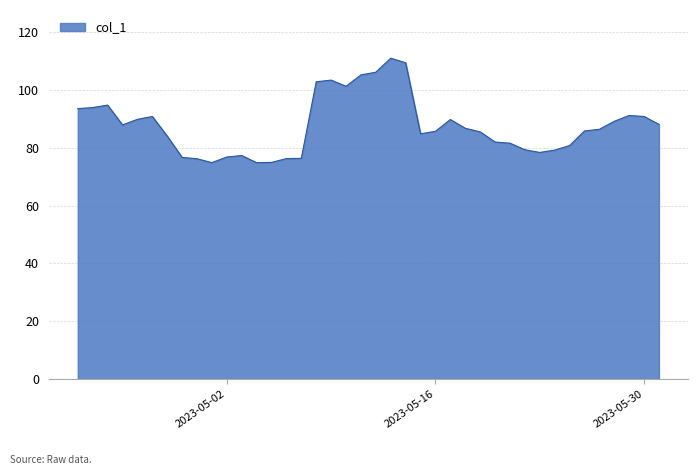

List the labels in order of value, largest first.

2023-05-13, 2023-05-14, 2023-05-12, 2023-05-11, 2023-05-09, 2023-05-08, 2023-05-10, 2023-04-24, 2023-04-23, 2023-04-22, 2023-05-29, 2023-04-27, 2023-05-30, 2023-04-26, 2023-05-17, 2023-05-28, 2023-05-31, 2023-04-25, 2023-05-18, 2023-05-27, 2023-05-26, 2023-05-16, 2023-05-19, 2023-05-15, 2023-04-28, 2023-05-20, 2023-05-21, 2023-05-25, 2023-05-22, 2023-05-24, 2023-05-23, 2023-05-03, 2023-05-02, 2023-04-29, 2023-05-07, 2023-05-06, 2023-04-30, 2023-05-05, 2023-05-01, 2023-05-04